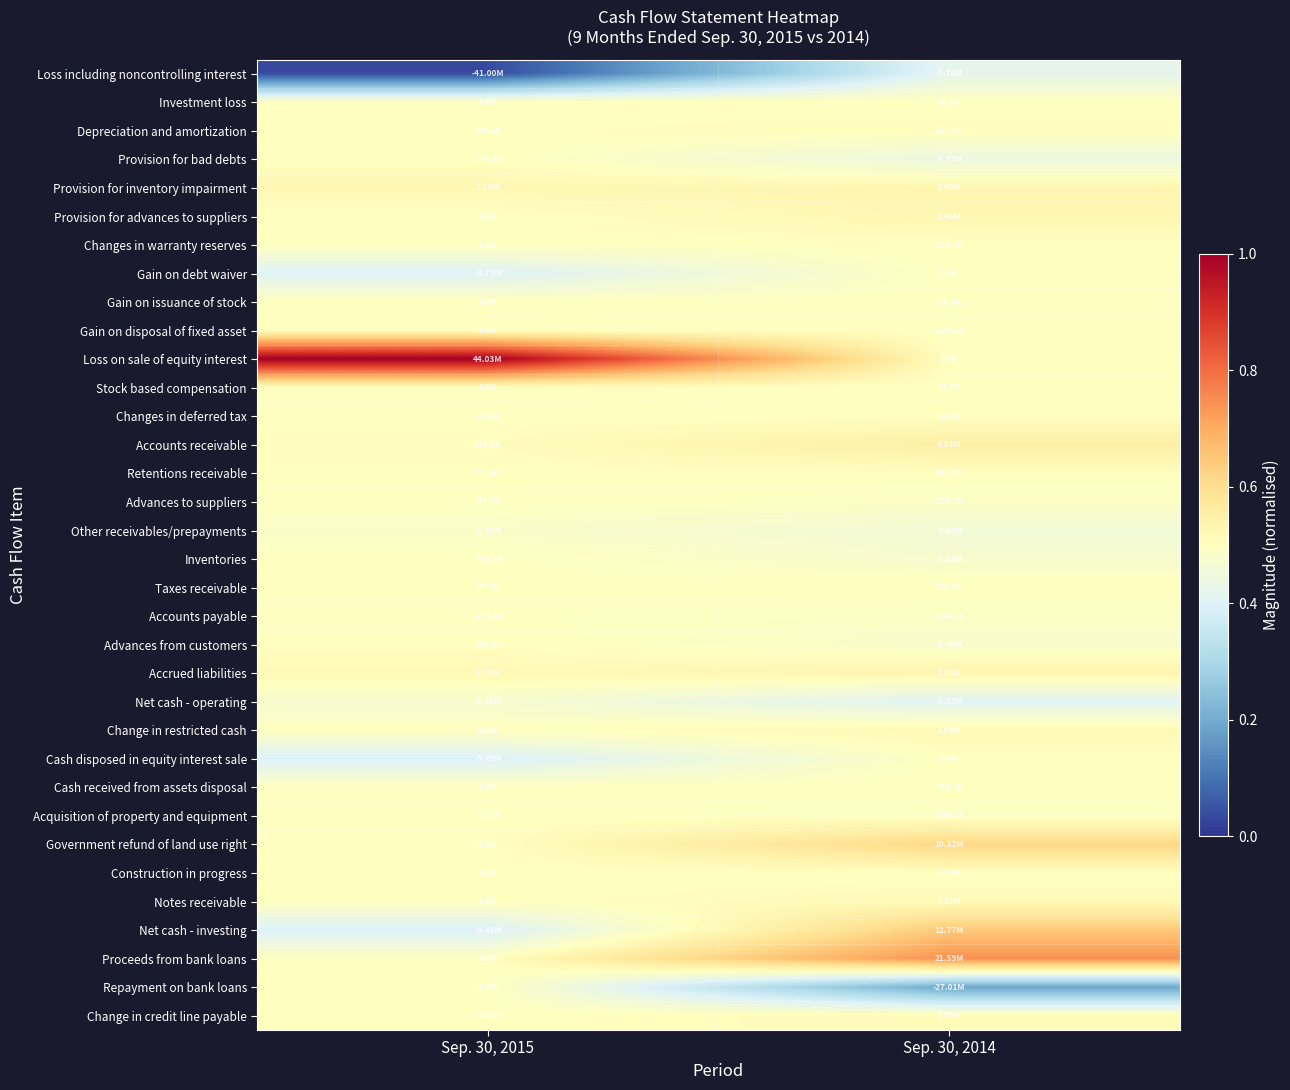

What is the difference between the highest and lowest values at Sep. 30, 2014?

0.6